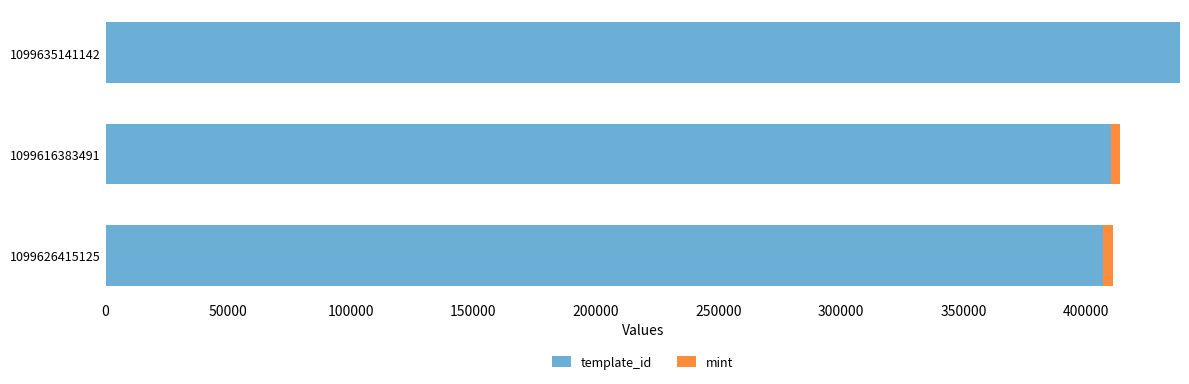

Where is template_id nearest to the value 422699?

1099616383491